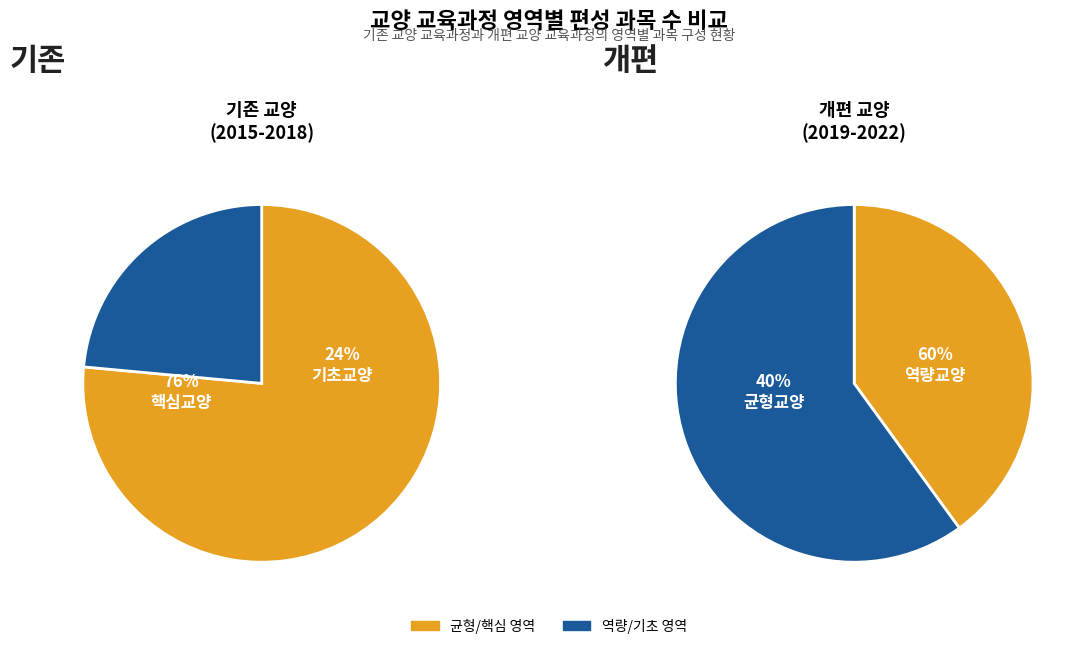

What is the smallest slice in the pie chart?

기초교양